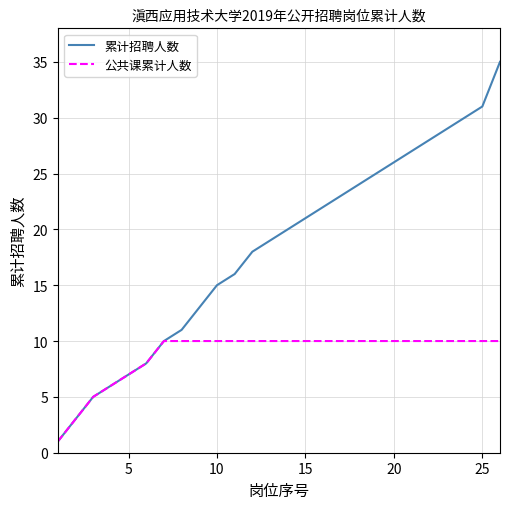

Which series has the largest total across all categories?

累计招聘人数